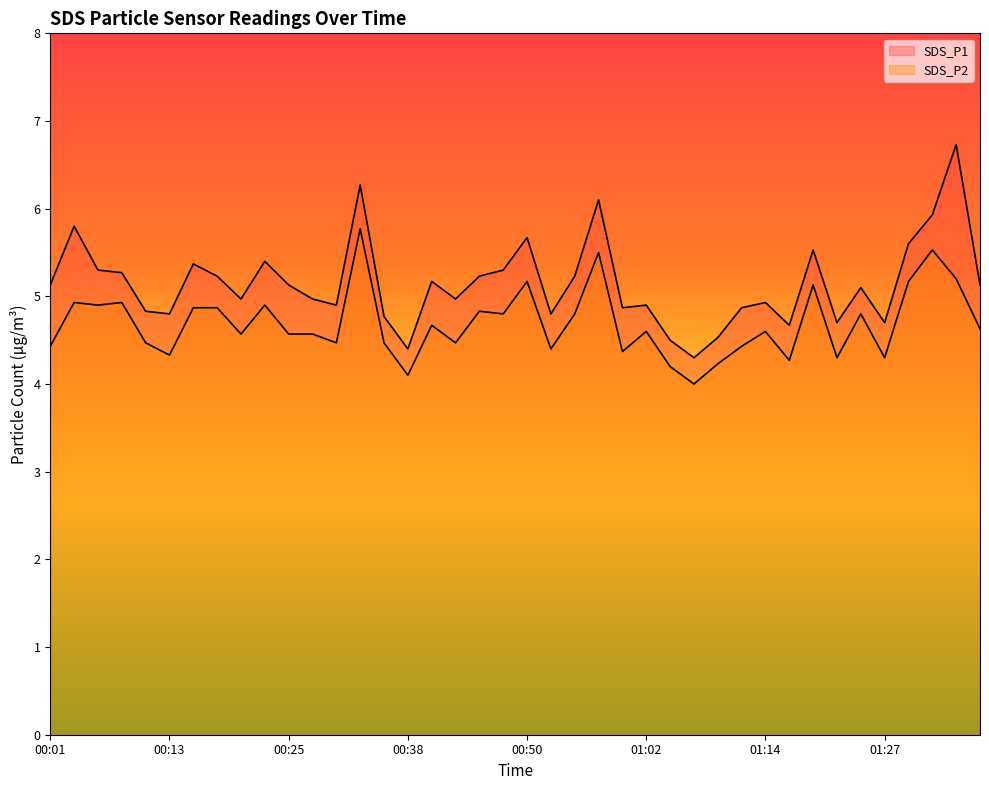

How many interior local peaks does the SDS_P1 series have?

12